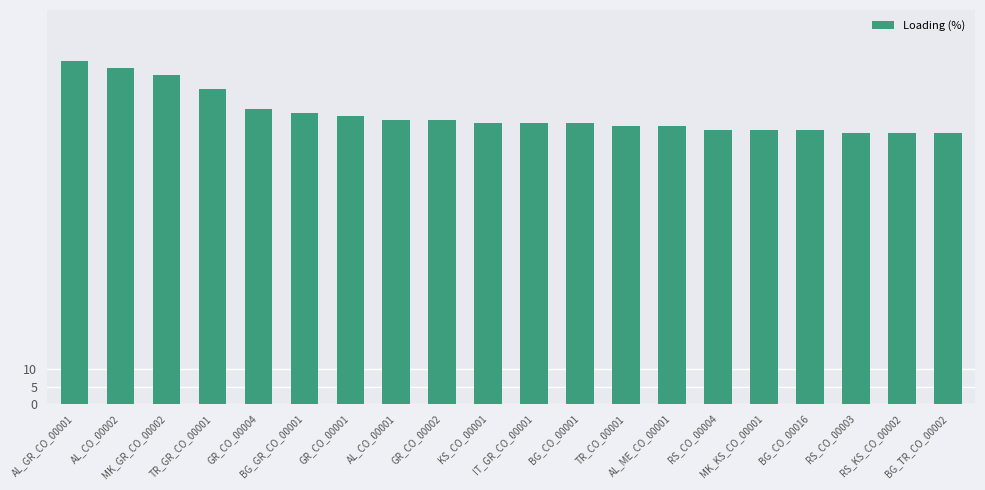

Reading right to left, list all the values displayed in this chart.

79	79	79	80	80	80	81	81	82	82	82	83	83	84	85	86	92	96	98	100